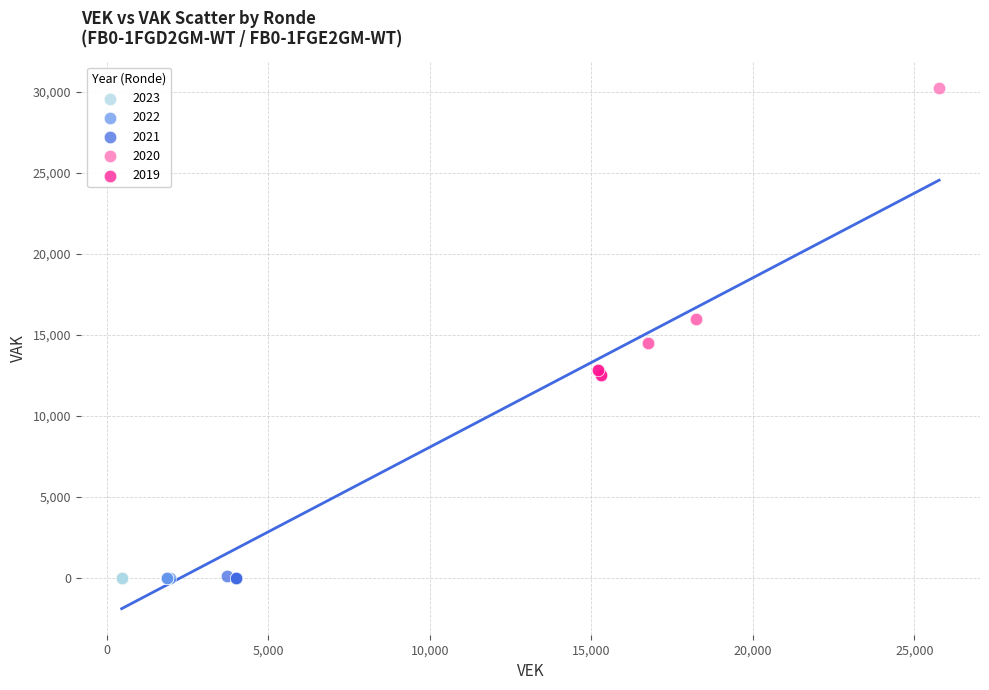

Which series reaches the maximum Y coordinate?

2020